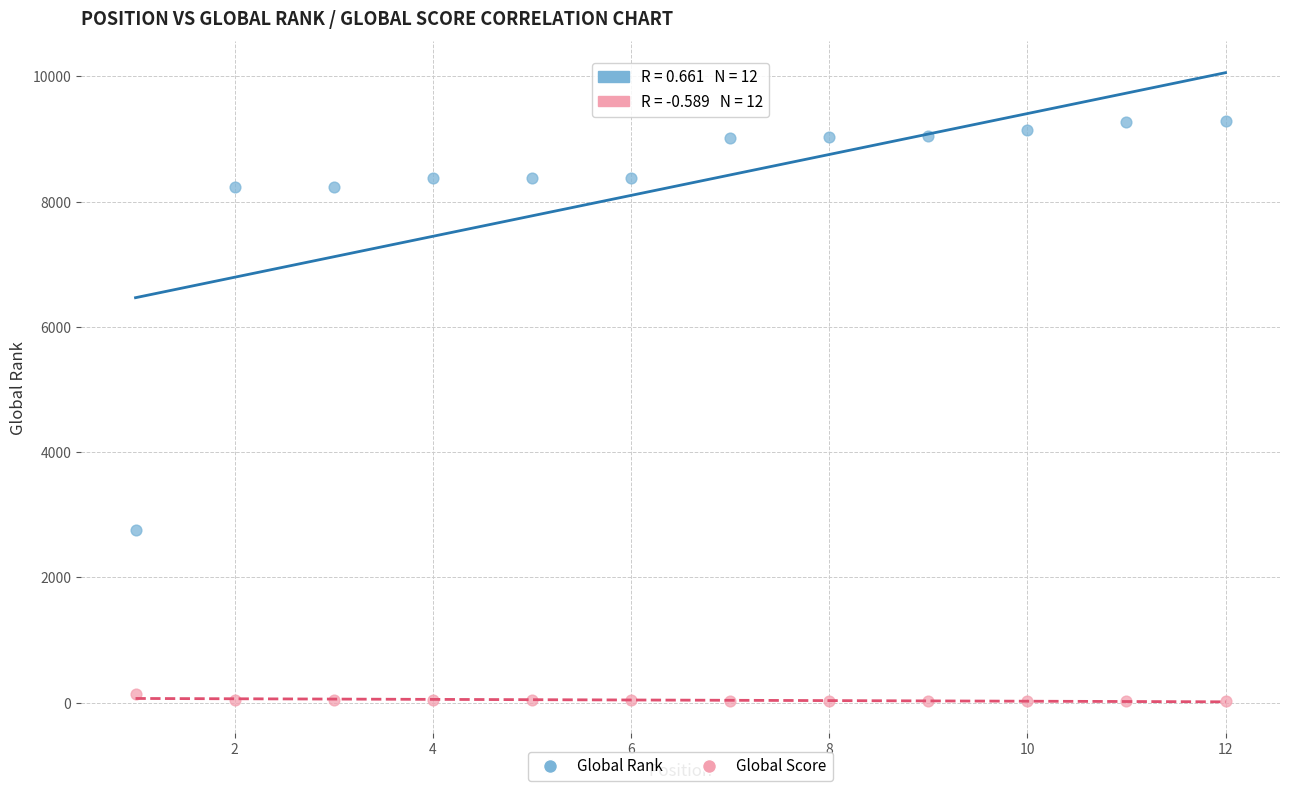

Which series contains the highest Y value?

Global Rank